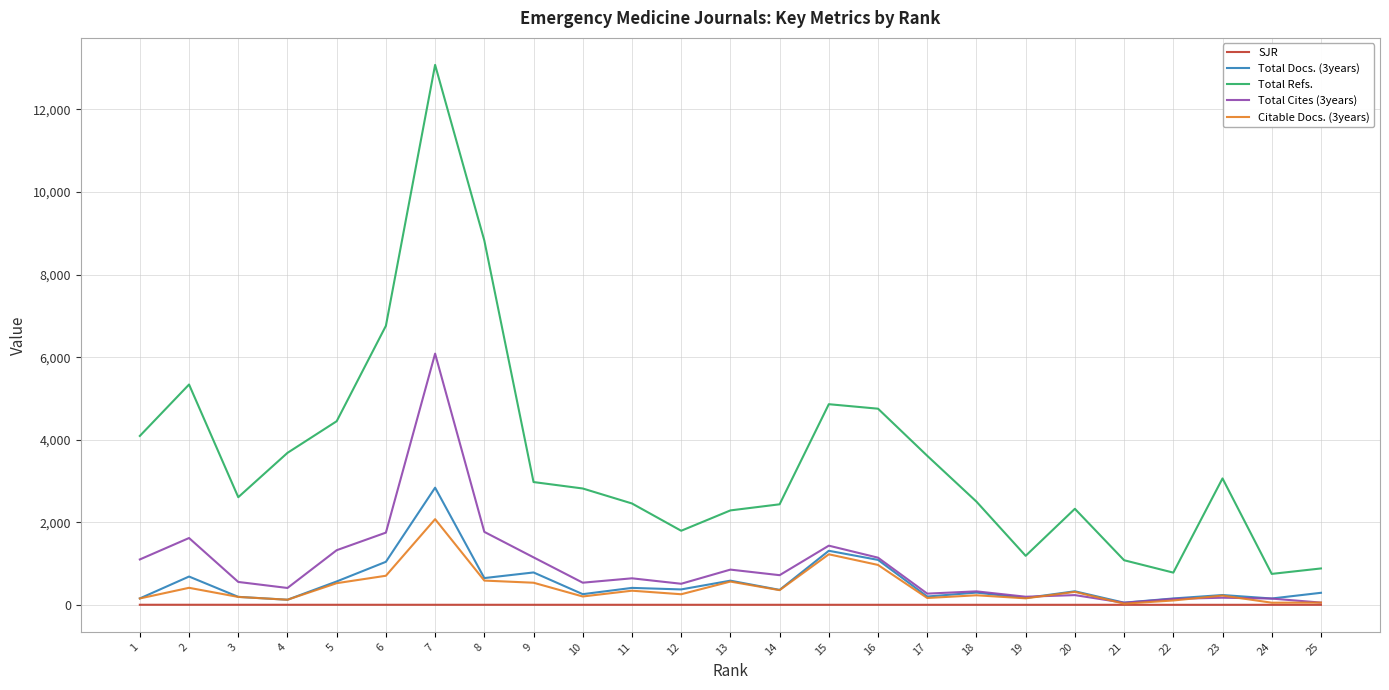

Which series has the widest spread of values?

Total Refs.